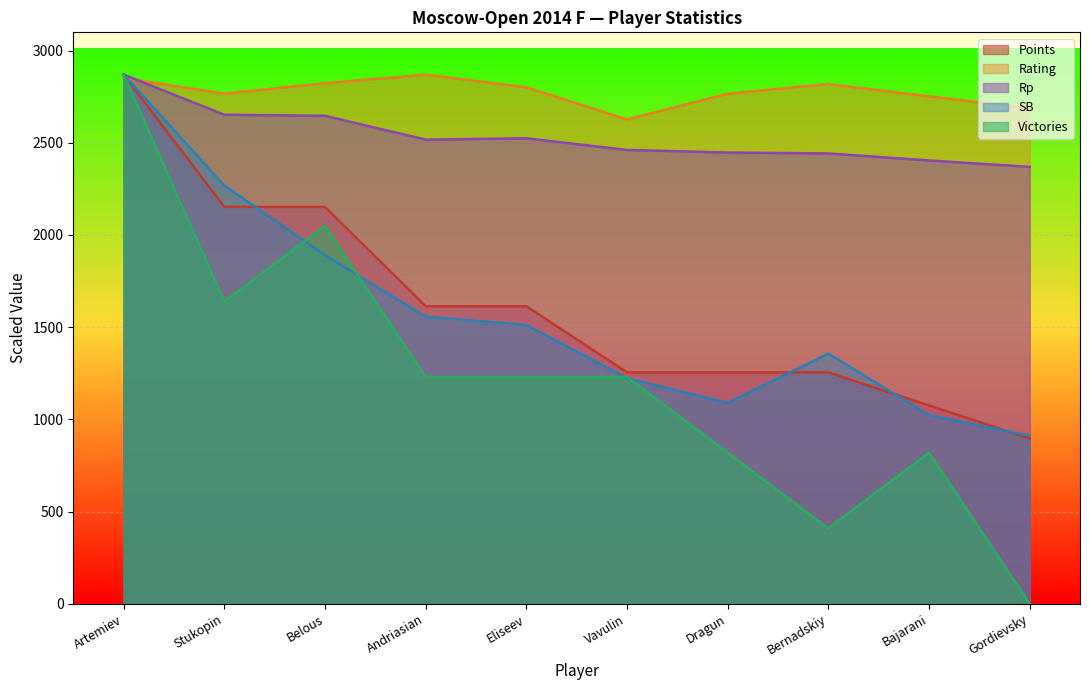

At which category does Victories reach its first local peak?

Belous